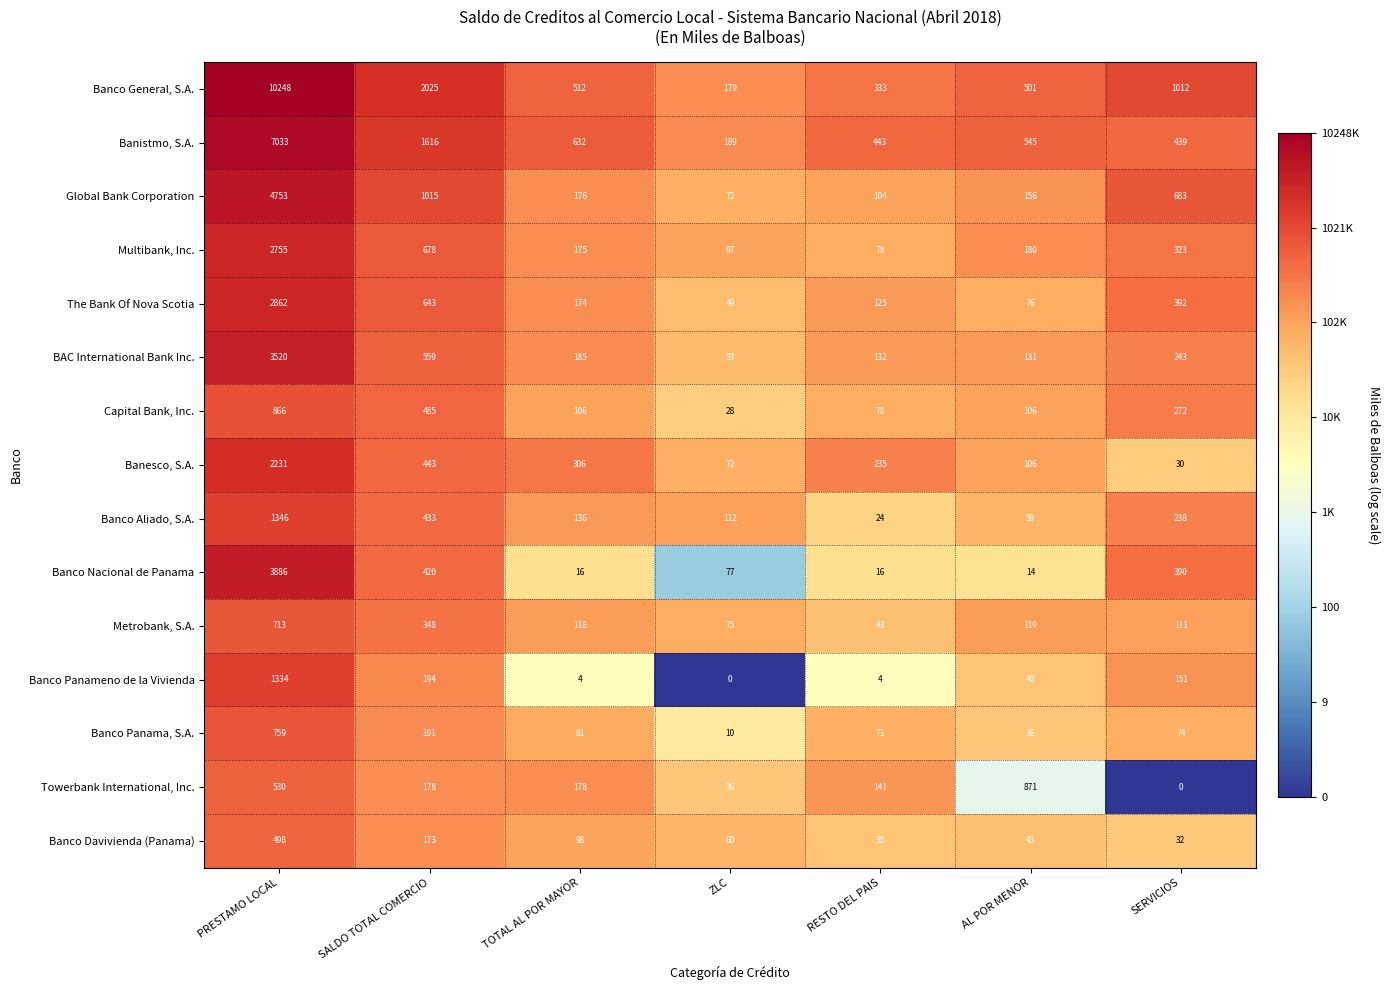

What is the highest value of the BAC International Bank Inc. series?

3520